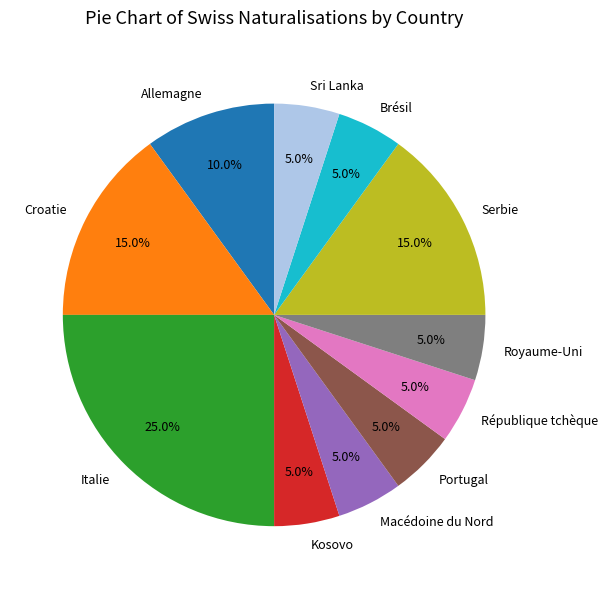

What is the largest slice in the pie chart?

Italie